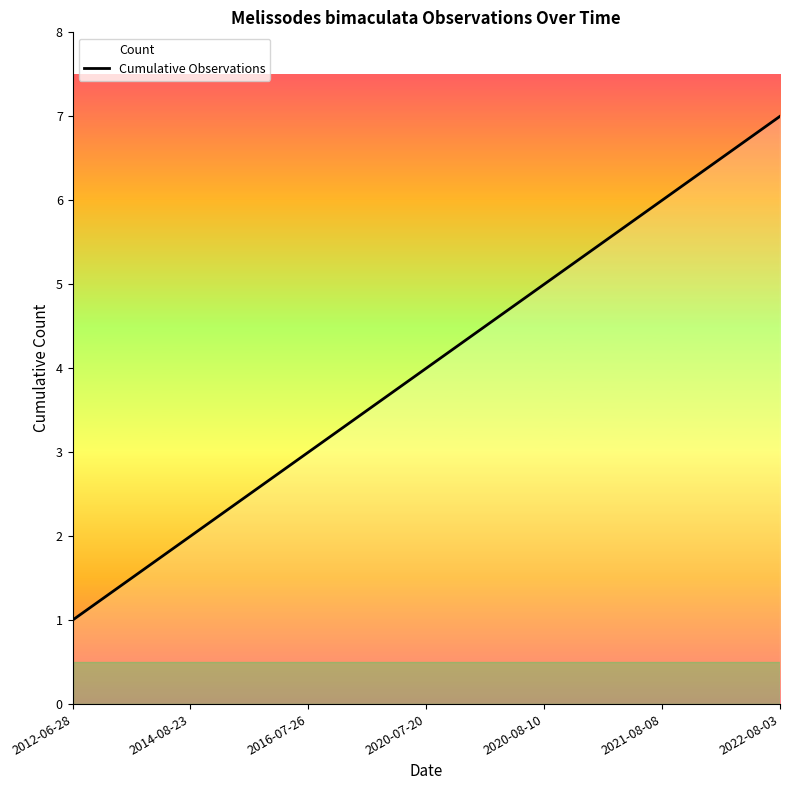

What is the label of the 1st point from the right?

2022-08-03